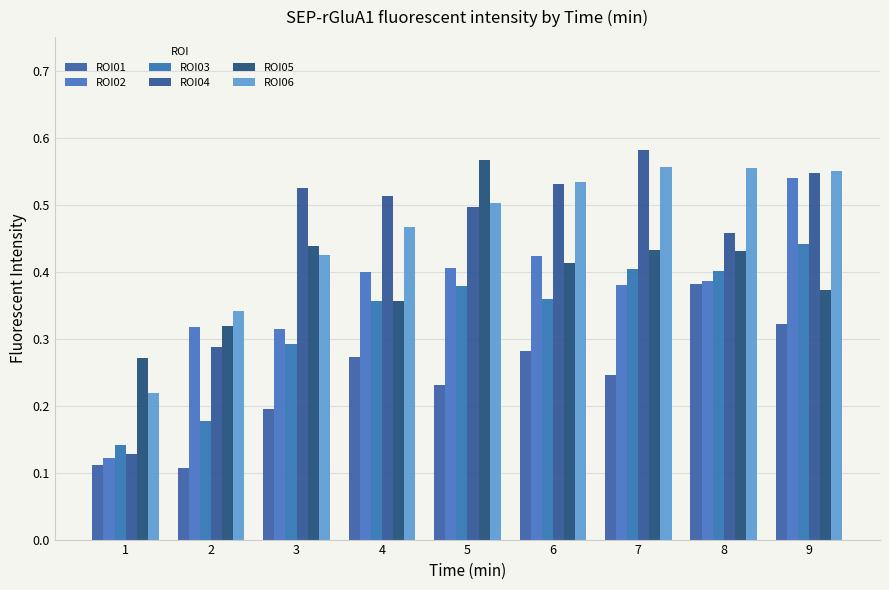

What are all the series names shown in the legend?

ROI01, ROI02, ROI03, ROI04, ROI05, ROI06